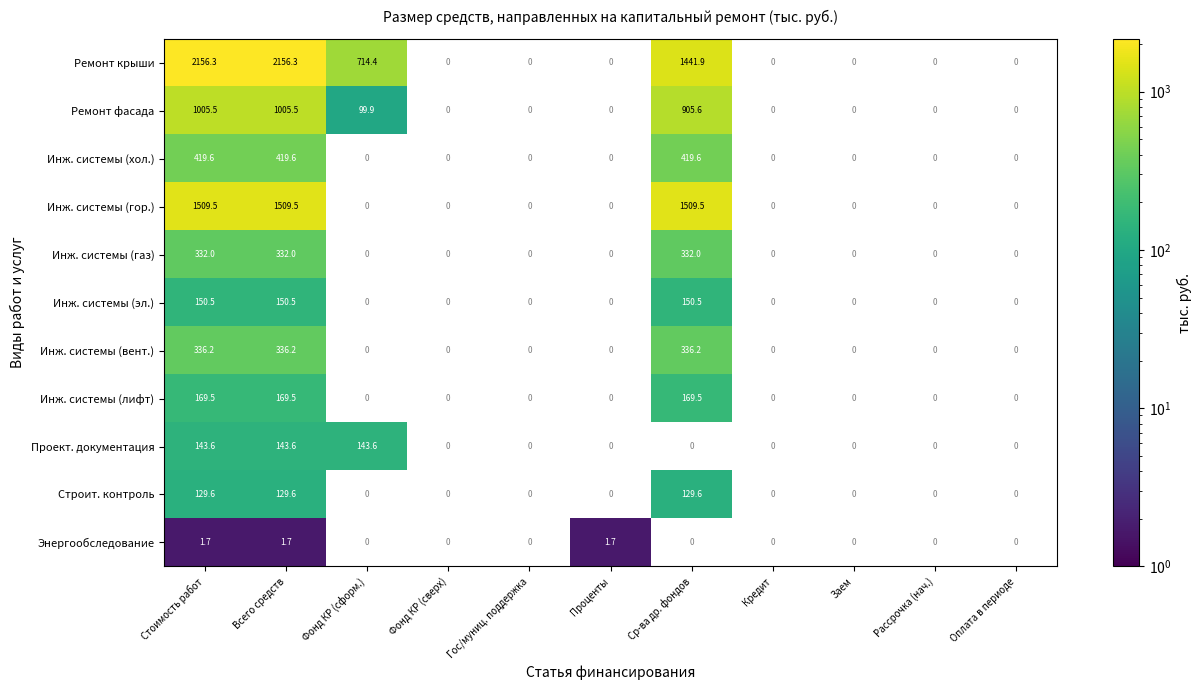

At how many categories does at least one series exceed 1410?

3